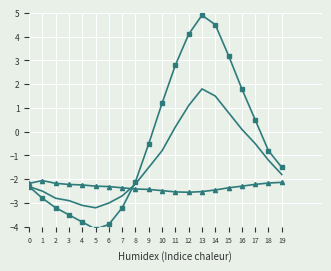

Where do pressure_norm and humidity_scaled first cross each other?

7 and 8